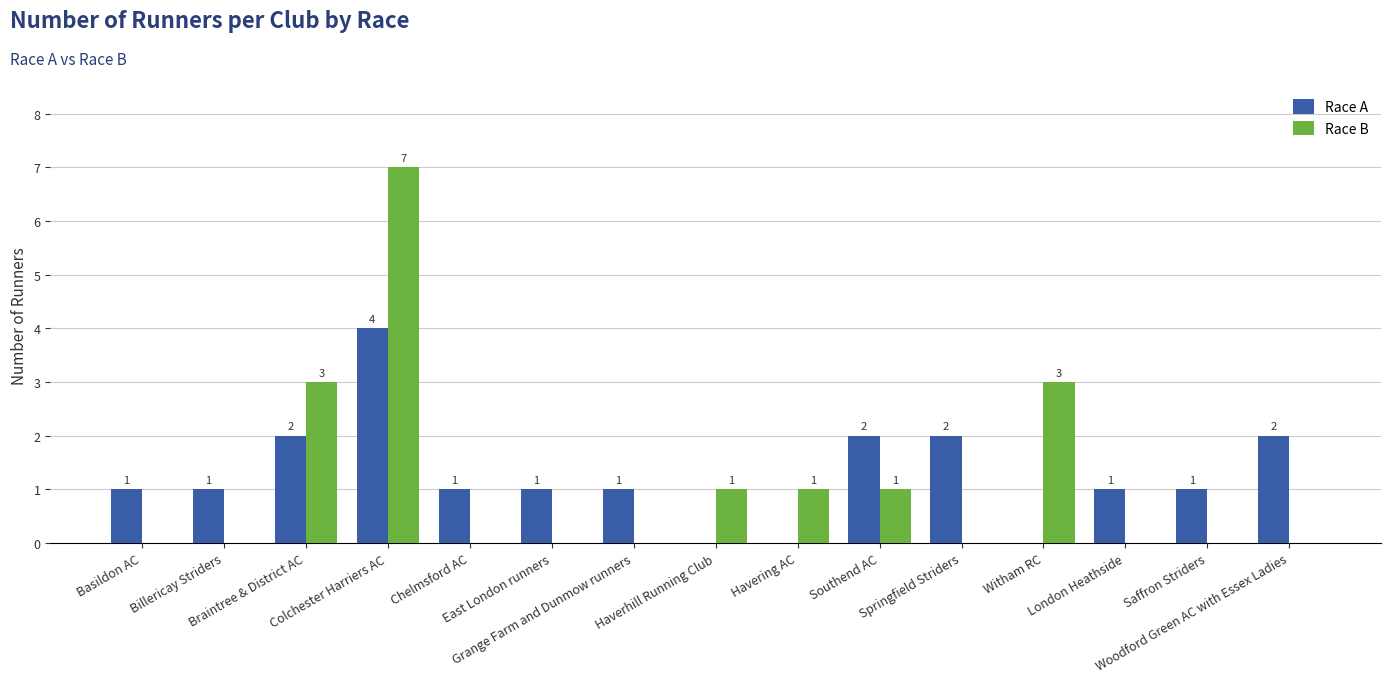

Which series has the largest total across all categories?

Race A